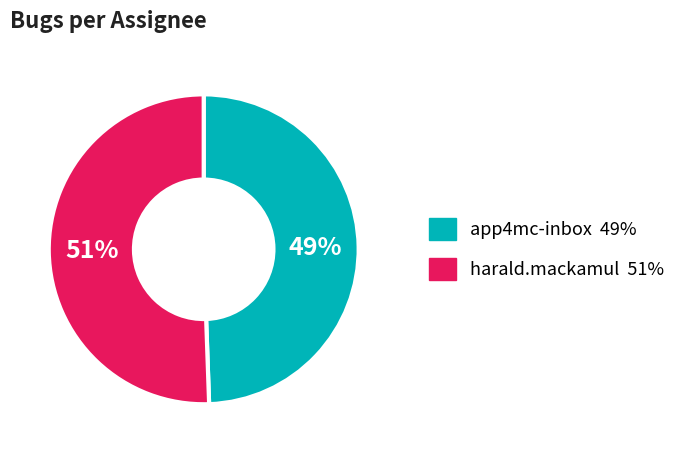

Is it true that harald.mackamul is 51% of the pie?

True